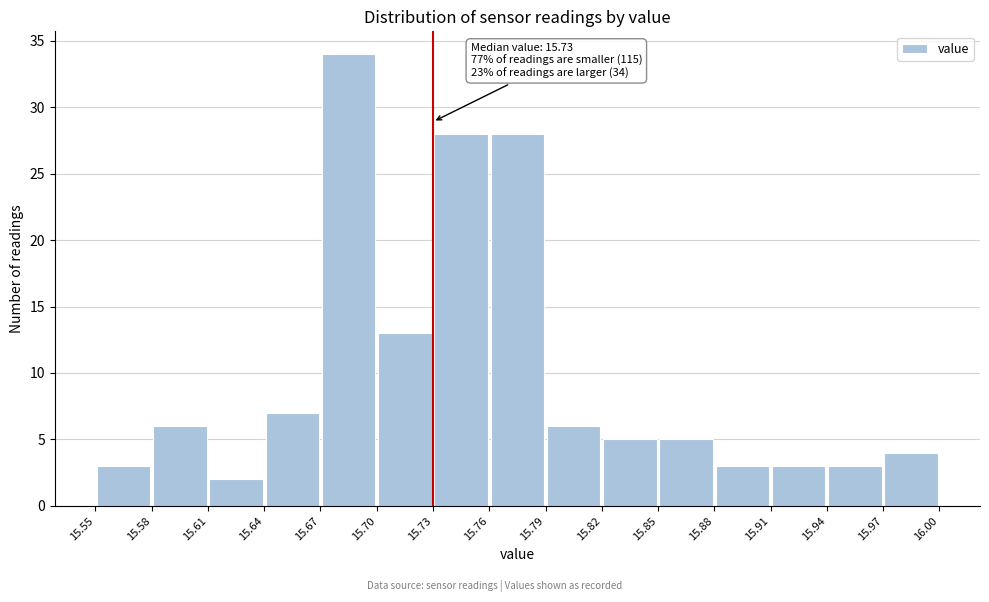

Which range on the x-axis has the tallest bar?

15.67 to 15.70